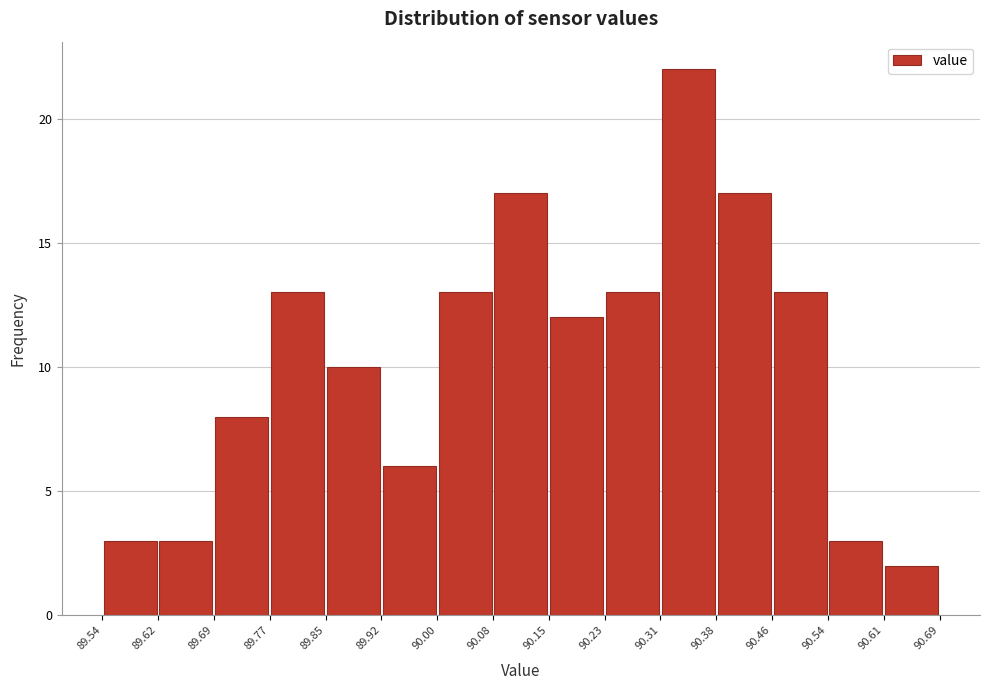

Reading left to right, list every bar in this chart as the range it spans on the x-axis followed by its height. The values are not printed on the chart, so give them approximately, as read against the axis.

89.54 to 89.62: 3
89.62 to 89.69: 3
89.69 to 89.77: 8
89.77 to 89.85: 13
89.85 to 89.92: 10
89.92 to 90.00: 6
90.00 to 90.08: 13
90.08 to 90.15: 17
90.15 to 90.23: 12
90.23 to 90.31: 13
90.31 to 90.38: 22
90.38 to 90.46: 17
90.46 to 90.54: 13
90.54 to 90.61: 3
90.61 to 90.69: 2